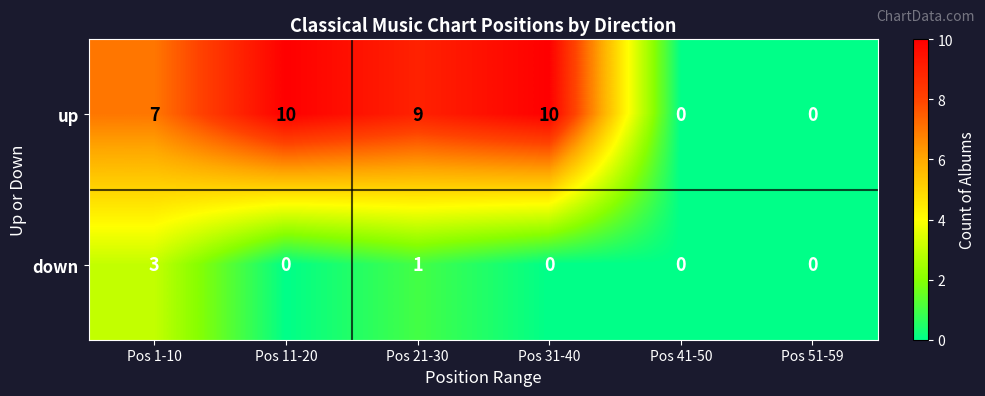

How many distinct data groups are displayed?

2